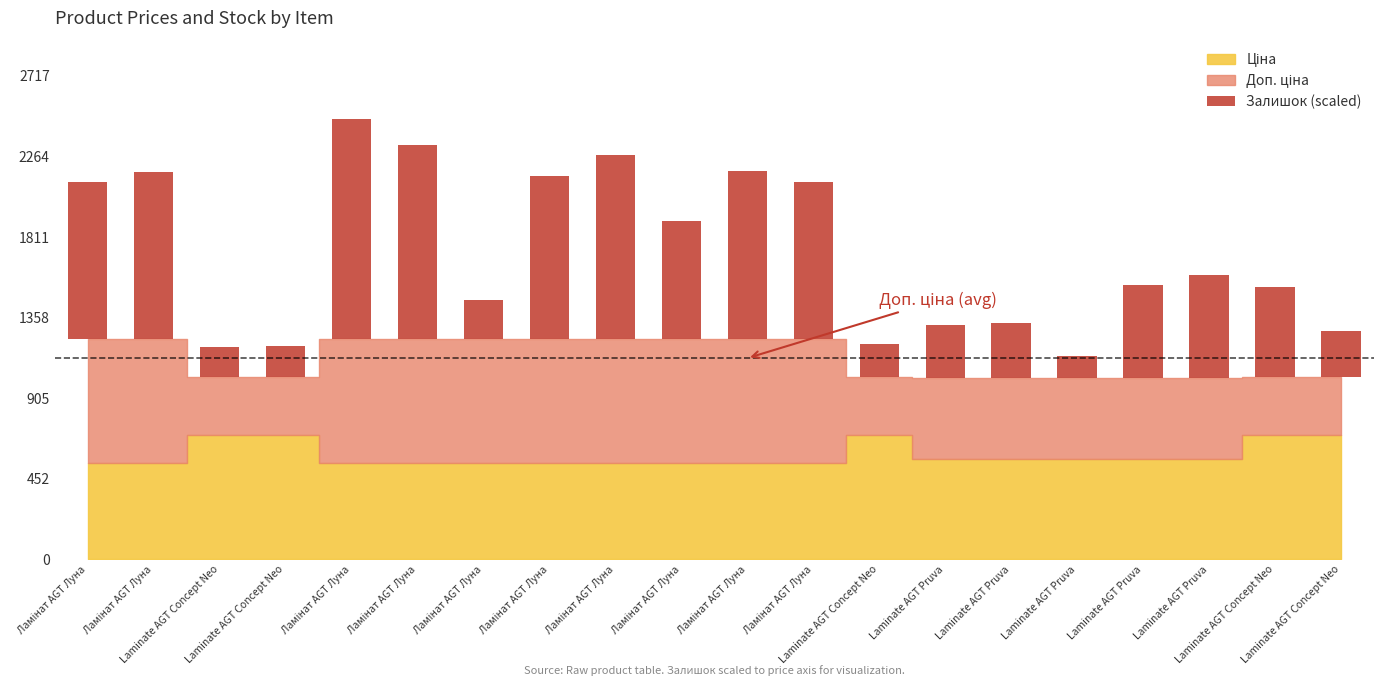

Between Ламінат AGT Луна and Ламінат AGT Луна, which is larger?

Ламінат AGT Луна